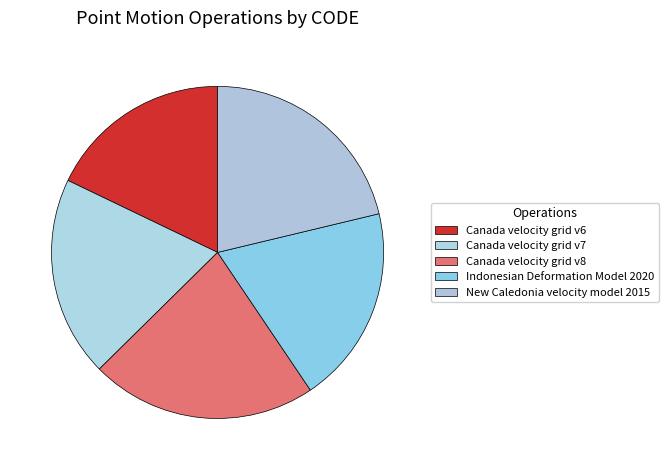

Which category has the smallest portion of the pie?

Canada velocity grid v6